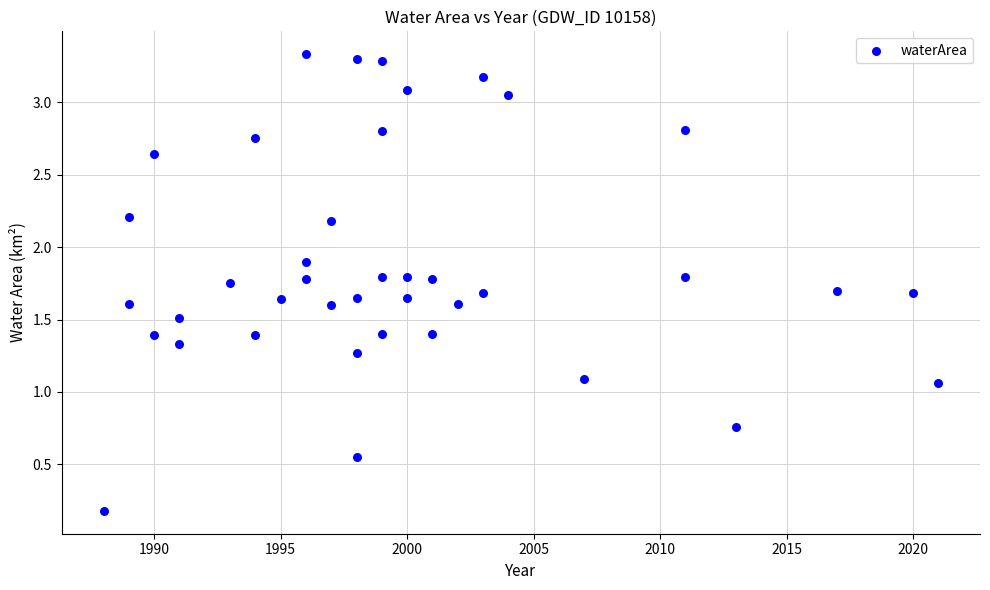

What is the range of X values (max minus min)?

33.0